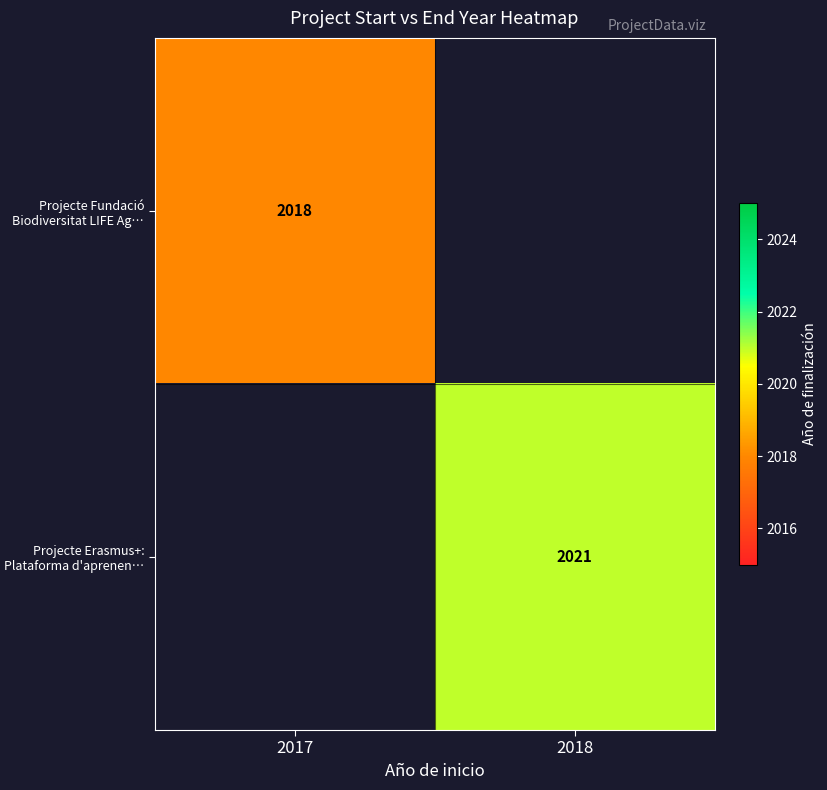

Is it true that Projecte Erasmus+: Plataforma d'aprenen… equals 482 at 2018?

False